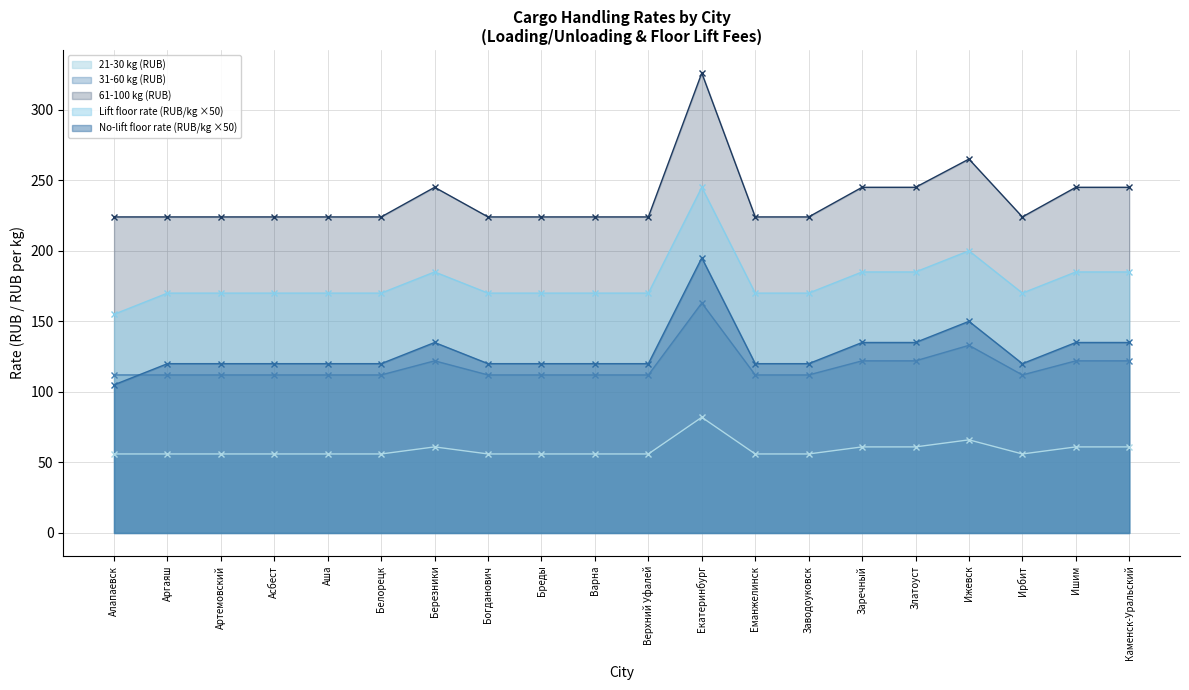

Reading left to right, list all the values displayed in this chart.

21-30 kg (RUB): Алапаевск=56.0	Аргаяш=56.0	Артемовский=56.0	Асбест=56.0	Аша=56.0	Белорецк=56.0	Березники=61.0	Богданович=56.0	Бреды=56.0	Варна=56.0	Верхний Уфалей=56.0	Екатеринбург=82.0	Еманжелинск=56.0	Заводоуковск=56.0	Заречный=61.0	Златоуст=61.0	Ижевск=66.0	Ирбит=56.0	Ишим=61.0	Каменск-Уральский=61.0
31-60 kg (RUB): Алапаевск=112.0	Аргаяш=112.0	Артемовский=112.0	Асбест=112.0	Аша=112.0	Белорецк=112.0	Березники=122.0	Богданович=112.0	Бреды=112.0	Варна=112.0	Верхний Уфалей=112.0	Екатеринбург=163.0	Еманжелинск=112.0	Заводоуковск=112.0	Заречный=122.0	Златоуст=122.0	Ижевск=133.0	Ирбит=112.0	Ишим=122.0	Каменск-Уральский=122.0
61-100 kg (RUB): Алапаевск=224.0	Аргаяш=224.0	Артемовский=224.0	Асбест=224.0	Аша=224.0	Белорецк=224.0	Березники=245.0	Богданович=224.0	Бреды=224.0	Варна=224.0	Верхний Уфалей=224.0	Екатеринбург=326.0	Еманжелинск=224.0	Заводоуковск=224.0	Заречный=245.0	Златоуст=245.0	Ижевск=265.0	Ирбит=224.0	Ишим=245.0	Каменск-Уральский=245.0
Lift floor rate (RUB/kg): Алапаевск=155.0	Аргаяш=170.0	Артемовский=170.0	Асбест=170.0	Аша=170.0	Белорецк=170.0	Березники=185.0	Богданович=170.0	Бреды=170.0	Варна=170.0	Верхний Уфалей=170.0	Екатеринбург=245.0	Еманжелинск=170.0	Заводоуковск=170.0	Заречный=185.0	Златоуст=185.0	Ижевск=200.0	Ирбит=170.0	Ишим=185.0	Каменск-Уральский=185.0
No-lift floor rate (RUB/kg): Алапаевск=105.0	Аргаяш=120.0	Артемовский=120.0	Асбест=120.0	Аша=120.0	Белорецк=120.0	Березники=135.0	Богданович=120.0	Бреды=120.0	Варна=120.0	Верхний Уфалей=120.0	Екатеринбург=195.0	Еманжелинск=120.0	Заводоуковск=120.0	Заречный=135.0	Златоуст=135.0	Ижевск=150.0	Ирбит=120.0	Ишим=135.0	Каменск-Уральский=135.0